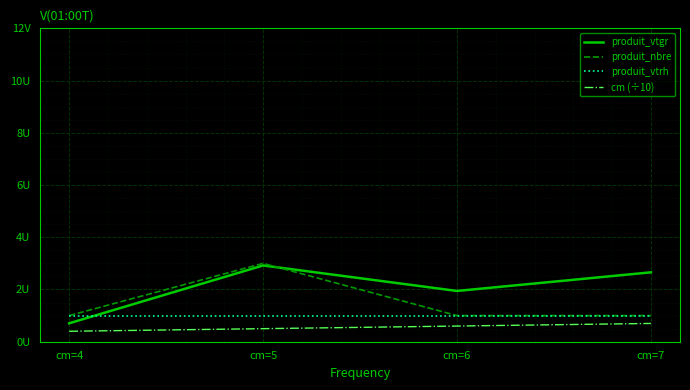

Does the chart display data point markers on the line(s)?

No